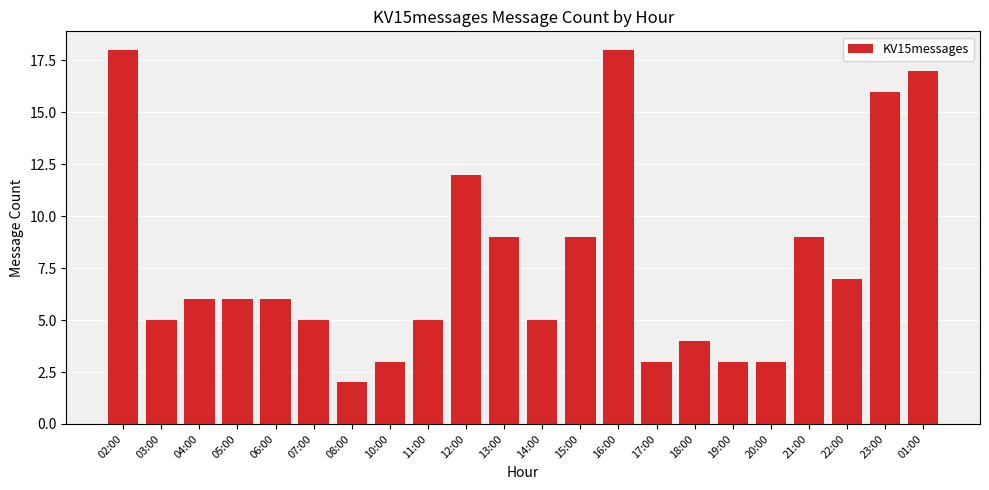

What is the average value?

8